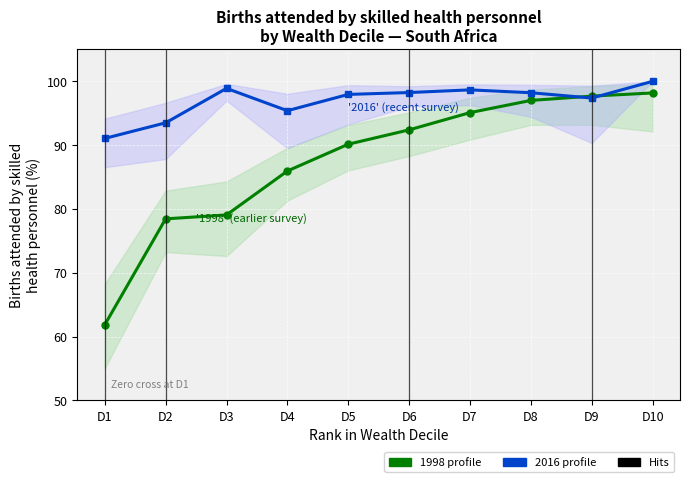

Rank the series by their average value, from highest to lowest.

2016 Enrichment profile, 1998 Enrichment profile